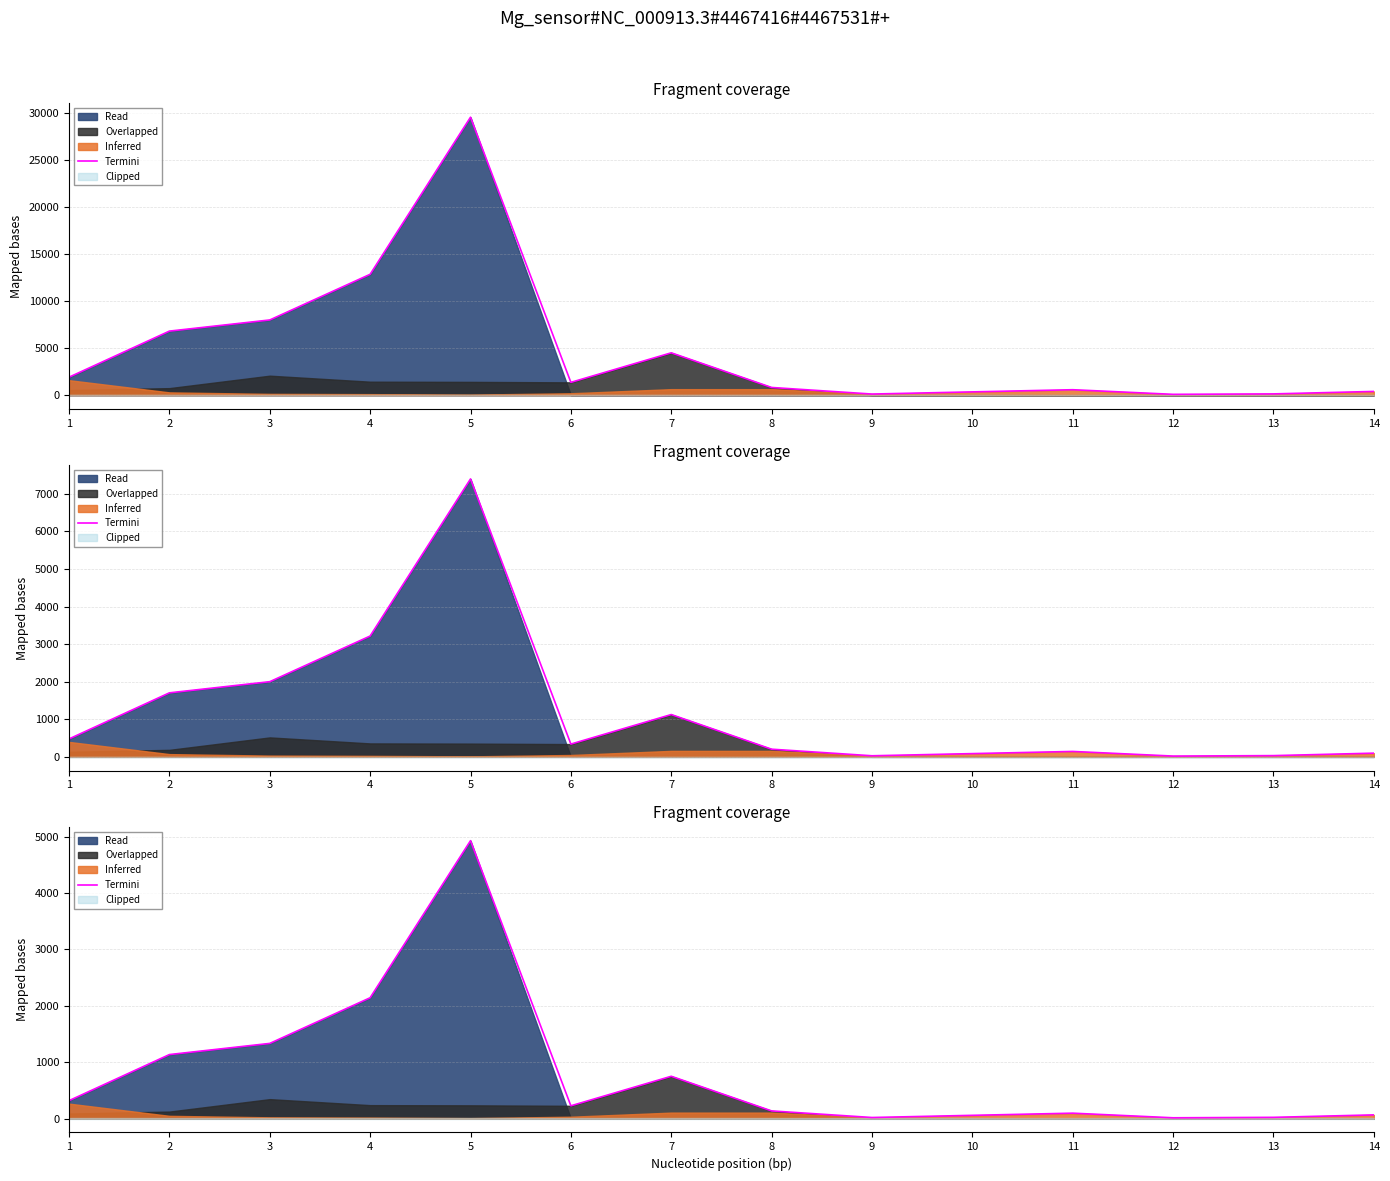

Which has a higher value, 7 or 12?

7